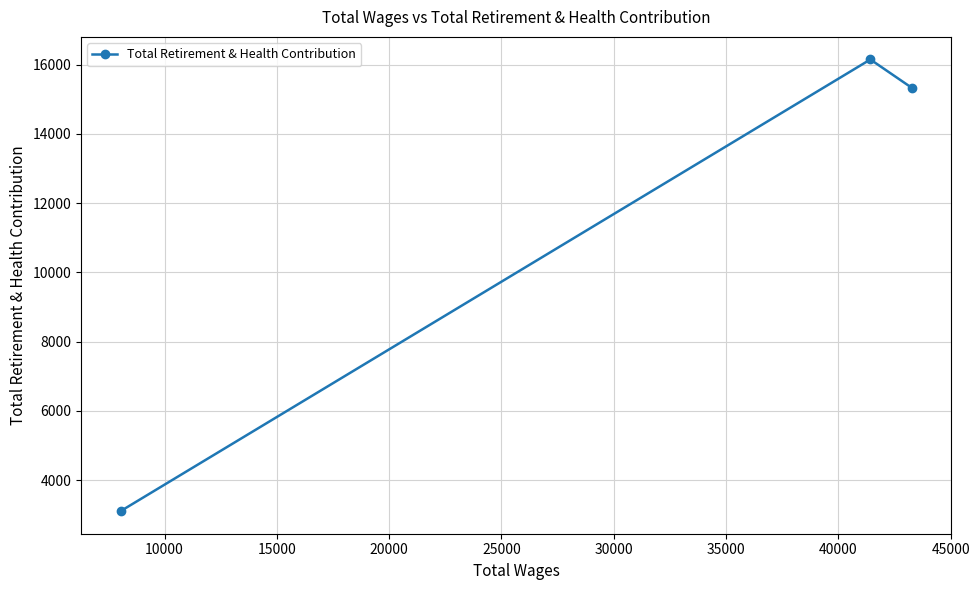

How many data points are above 15333?

2